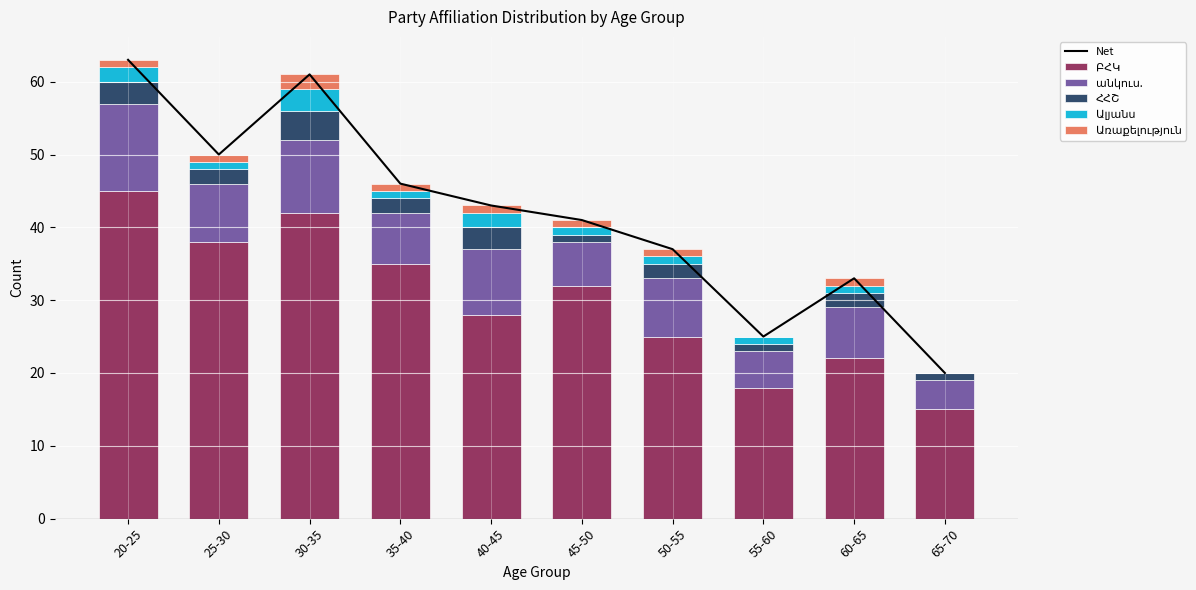

Reading left to right, what are all the values shown in this chart?

Net: 63	50	61	46	43	41	37	25	33	20
ԲՀԿ: 45	38	42	35	28	32	25	18	22	15
անկուս.: 12	8	10	7	9	6	8	5	7	4
ՀՀՇ: 3	2	4	2	3	1	2	1	2	1
Ալյանս: 2	1	3	1	2	1	1	1	1	0
Առաքելություն: 1	1	2	1	1	1	1	0	1	0